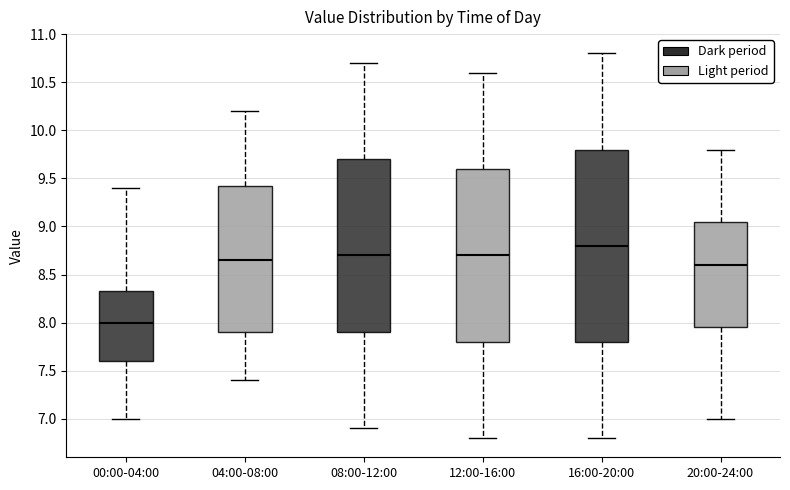

Reading left to right, read every box against the y-axis: the position of its median line, the range the box covers, and the ends of its whiskers. The values are not printed on the chart, so give them approximately, as read against the axis.

00:00-04:00: median 8.00, box 7.60 to 8.35, whiskers 7.00 to 9.40
04:00-08:00: median 8.65, box 7.90 to 9.45, whiskers 7.40 to 10.20
08:00-12:00: median 8.70, box 7.90 to 9.70, whiskers 6.90 to 10.70
12:00-16:00: median 8.70, box 7.80 to 9.60, whiskers 6.80 to 10.60
16:00-20:00: median 8.80, box 7.80 to 9.80, whiskers 6.80 to 10.80
20:00-24:00: median 8.60, box 7.95 to 9.05, whiskers 7.00 to 9.80